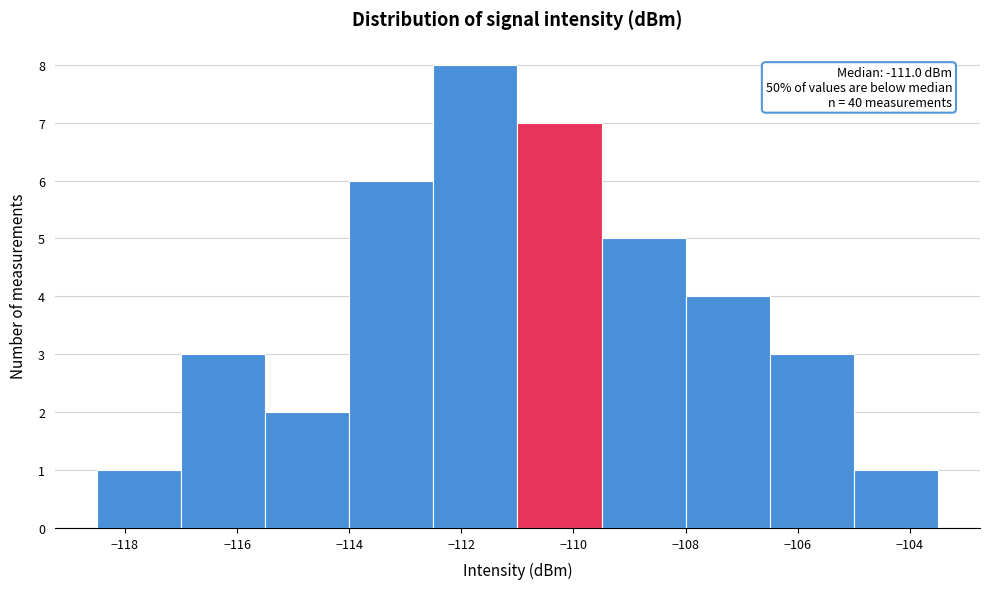

Which range on the x-axis has the tallest bar?

-112.5 to -111.0